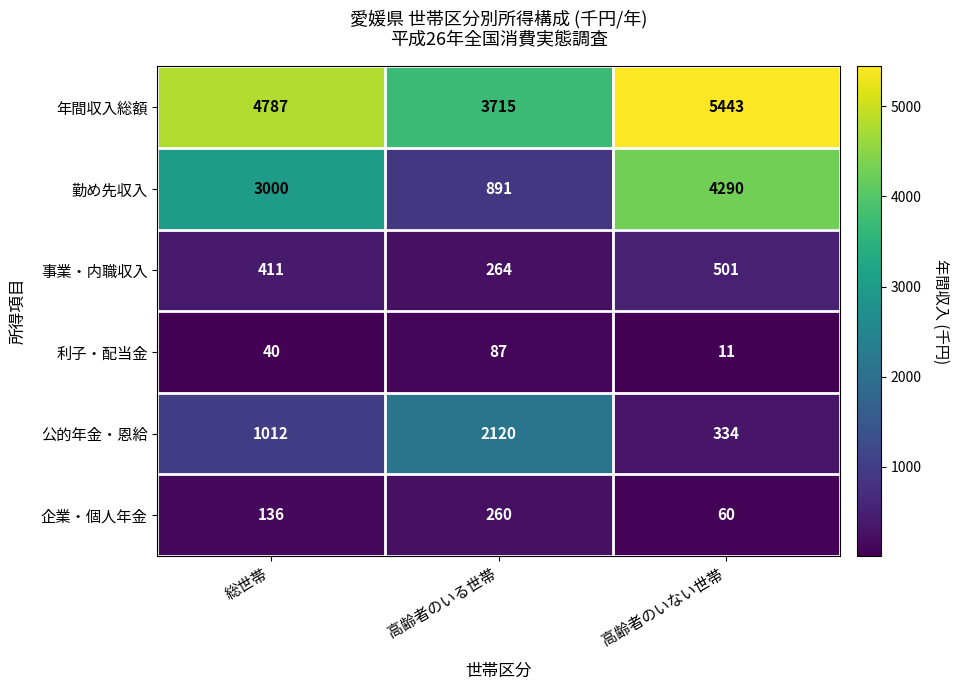

What is the difference between the highest and lowest values at 高齢者のいる世帯?

3628